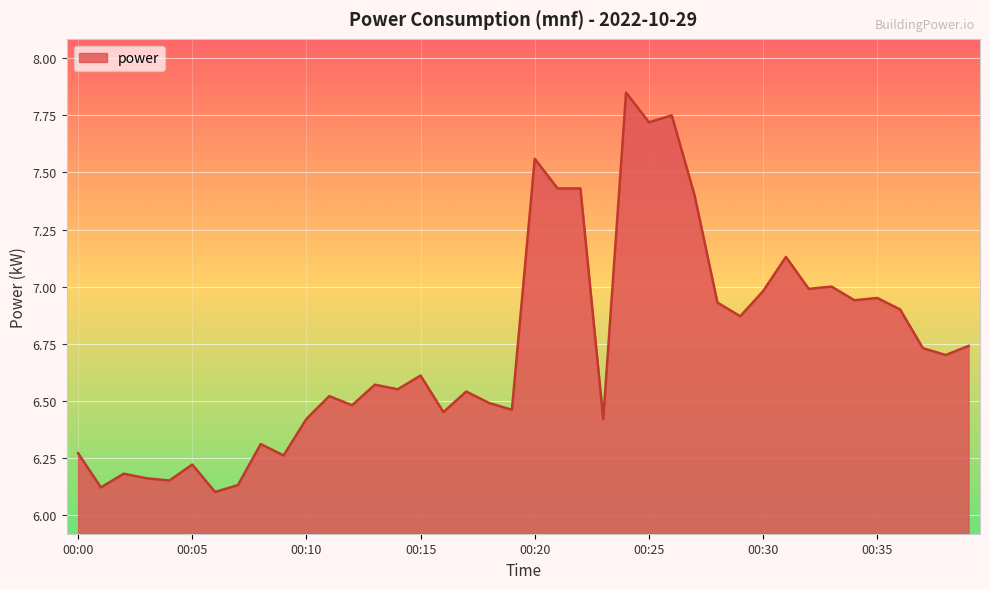

How many distinct data groups are displayed?

1